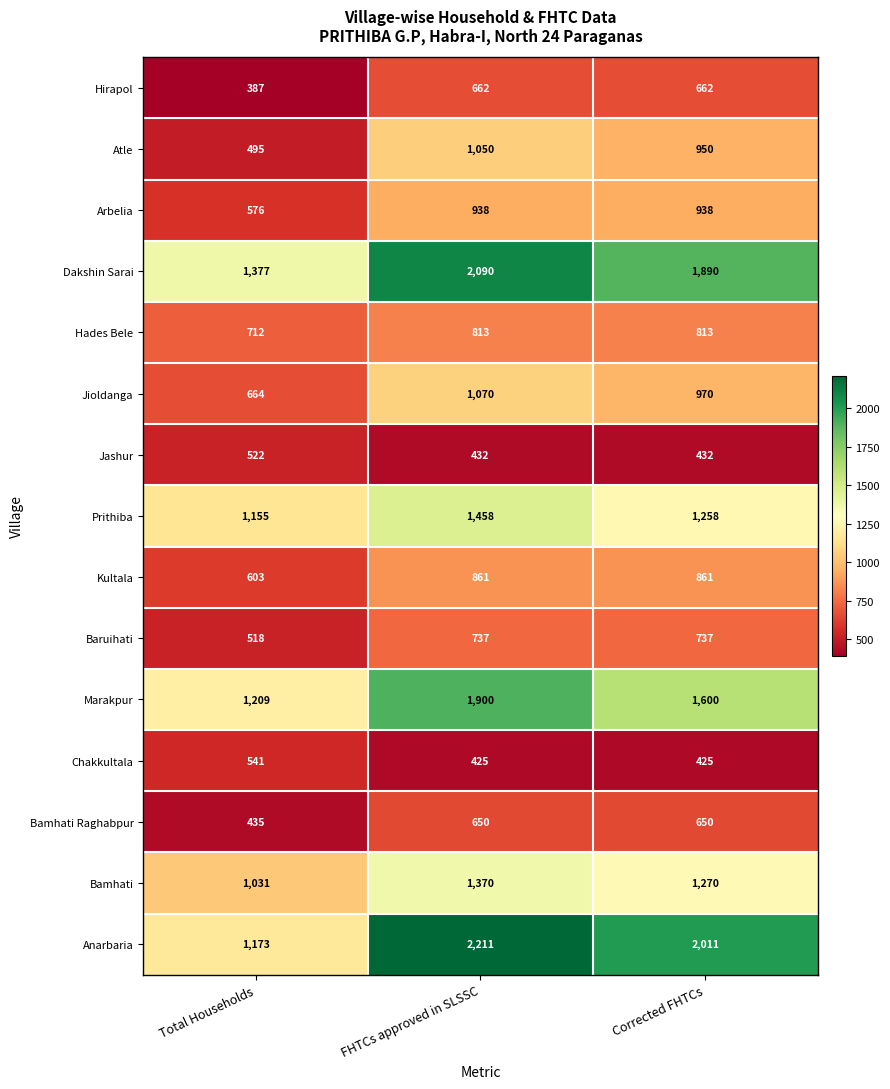

Which series has the widest spread of values?

Anarbaria